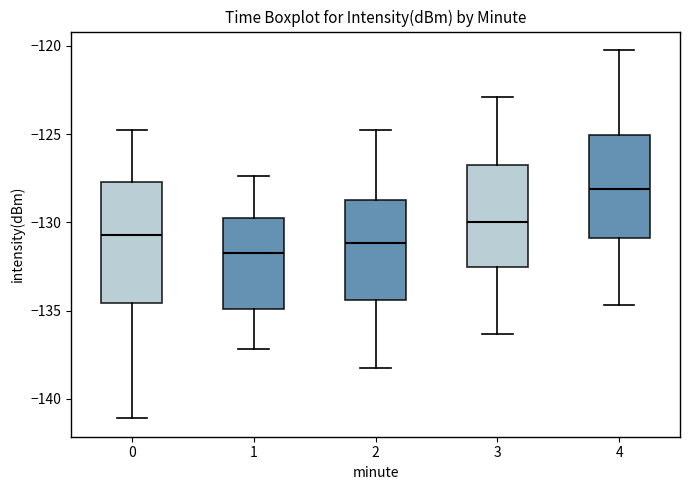

Reading left to right, read every box against the y-axis: the position of its median line, the range the box covers, and the ends of its whiskers. The values are not printed on the chart, so give them approximately, as read against the axis.

0: median -130.5, box -134.5 to -127.5, whiskers -141.0 to -124.5
1: median -131.5, box -135.0 to -129.5, whiskers -137.0 to -127.5
2: median -131.0, box -134.5 to -128.5, whiskers -138.0 to -125.0
3: median -130.0, box -132.5 to -127.0, whiskers -136.5 to -123.0
4: median -128.0, box -131.0 to -125.0, whiskers -134.5 to -120.0